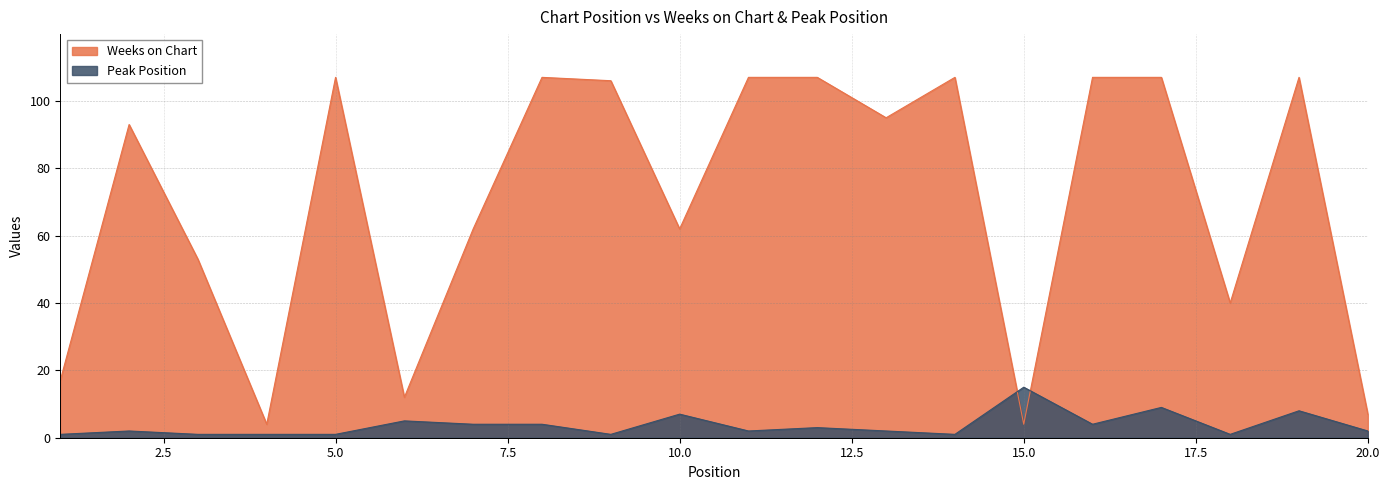

True or false: Peak Position has a value of 5 at 6.

True